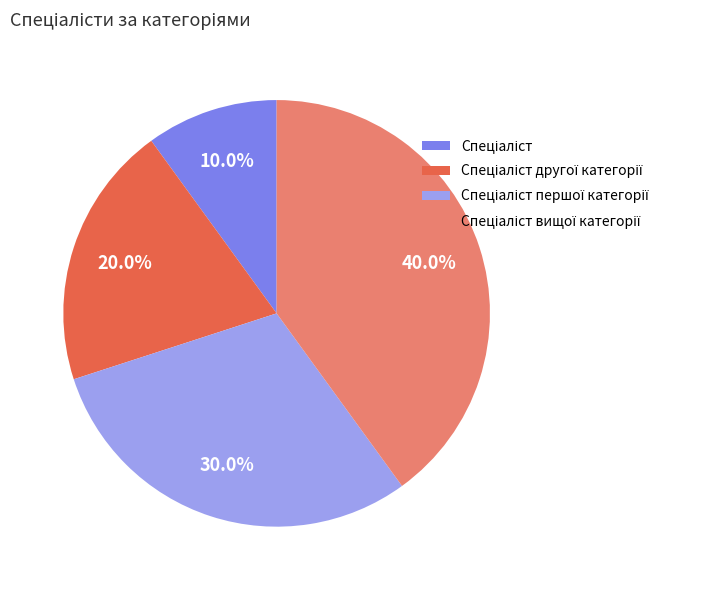

Is there a majority slice in this chart?

No